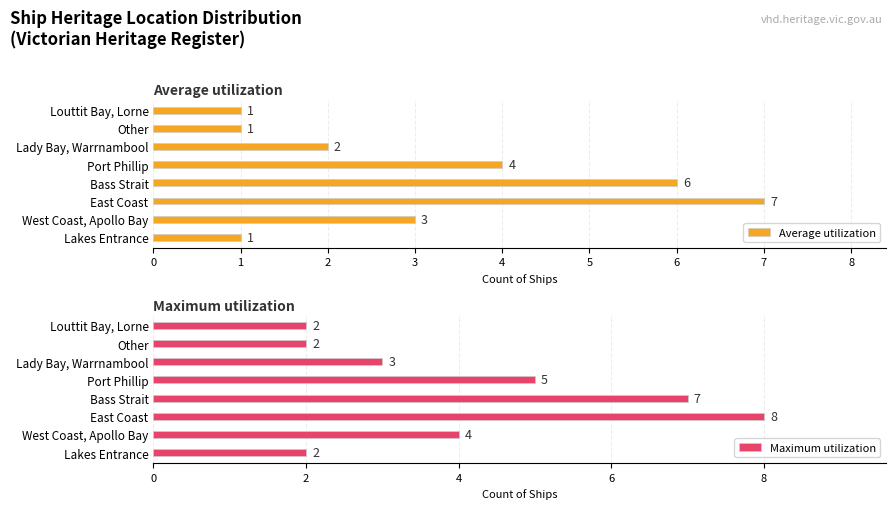

What is the difference between the maximum and minimum values in the Average utilization series?

6